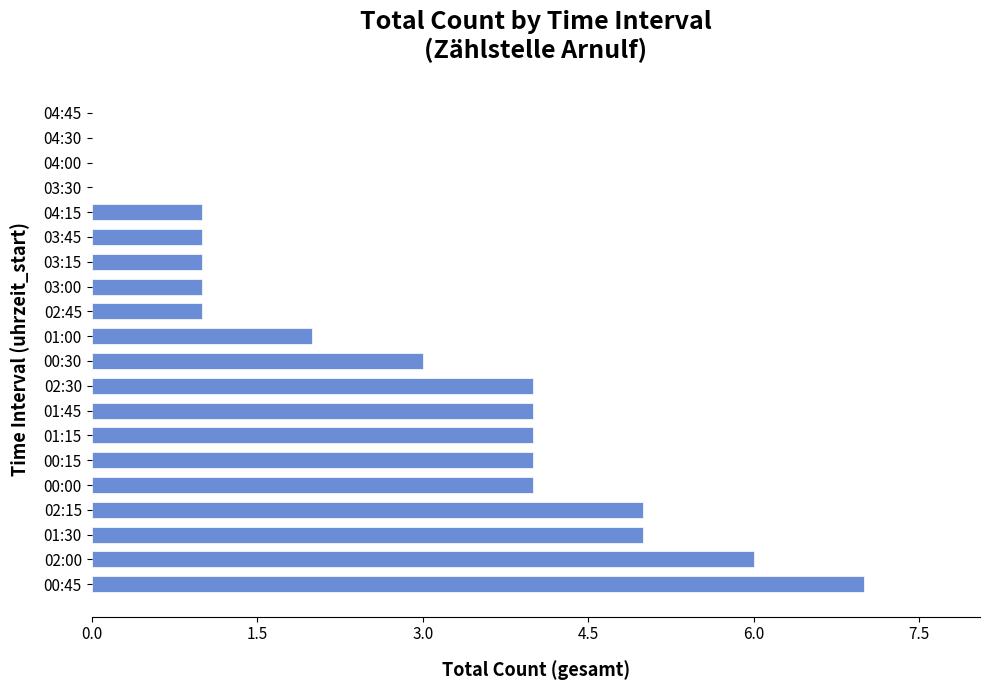

How many distinct data groups are displayed?

1